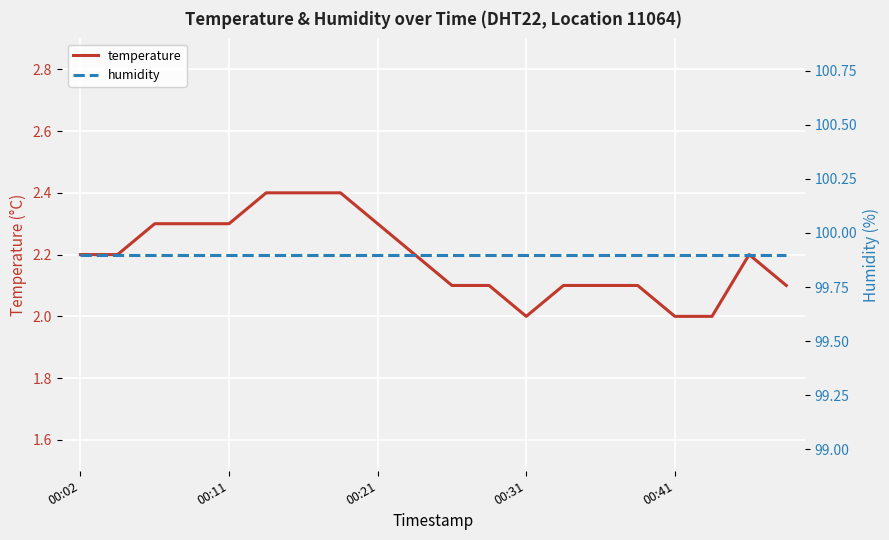

List the series in order of their peak value, highest first.

humidity, temperature